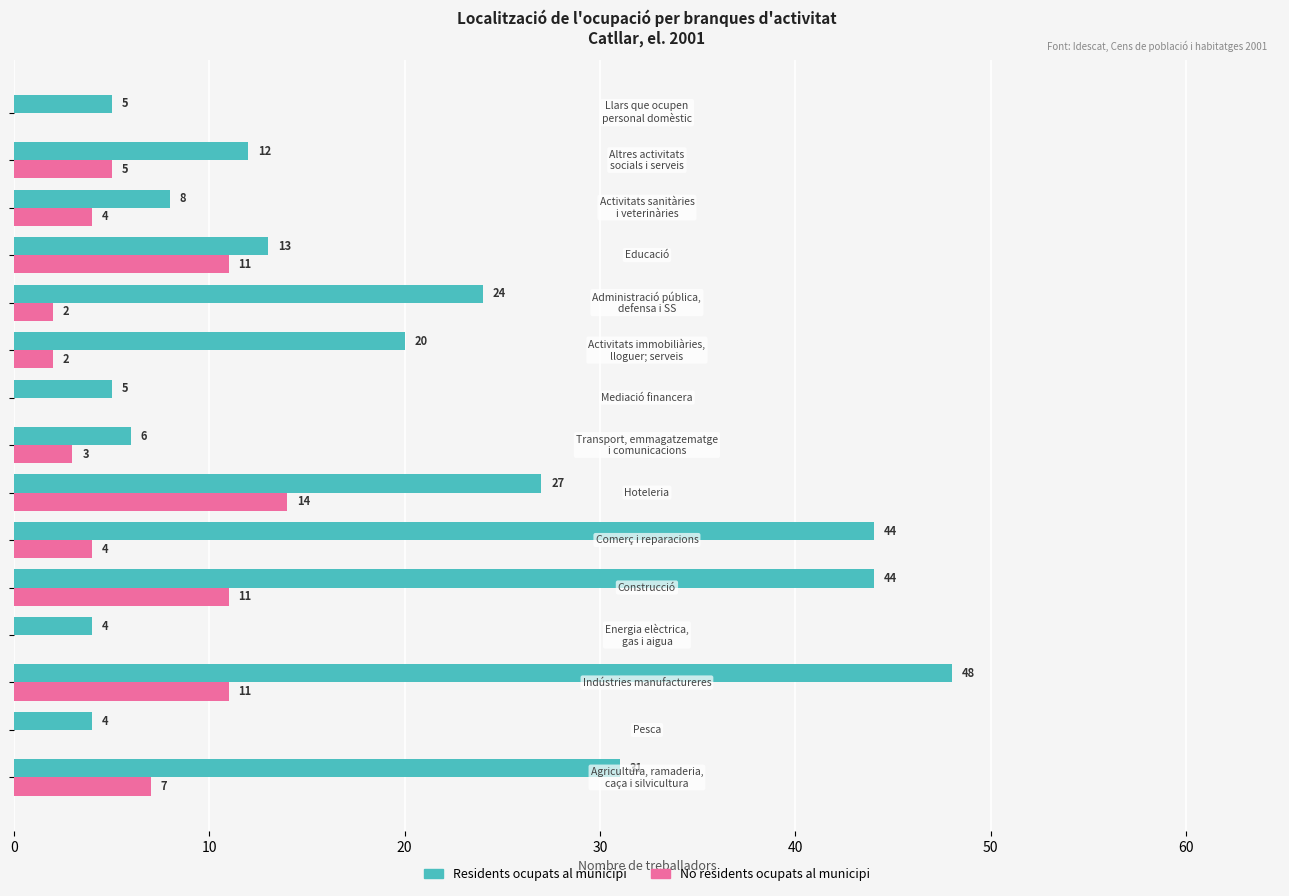

Which series has the largest total across all categories?

Residents ocupats al municipi